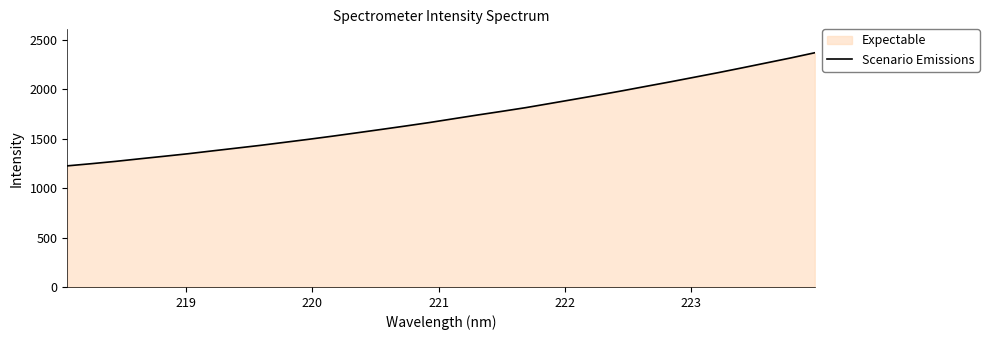

What is the maximum value shown in the chart?

2370.0